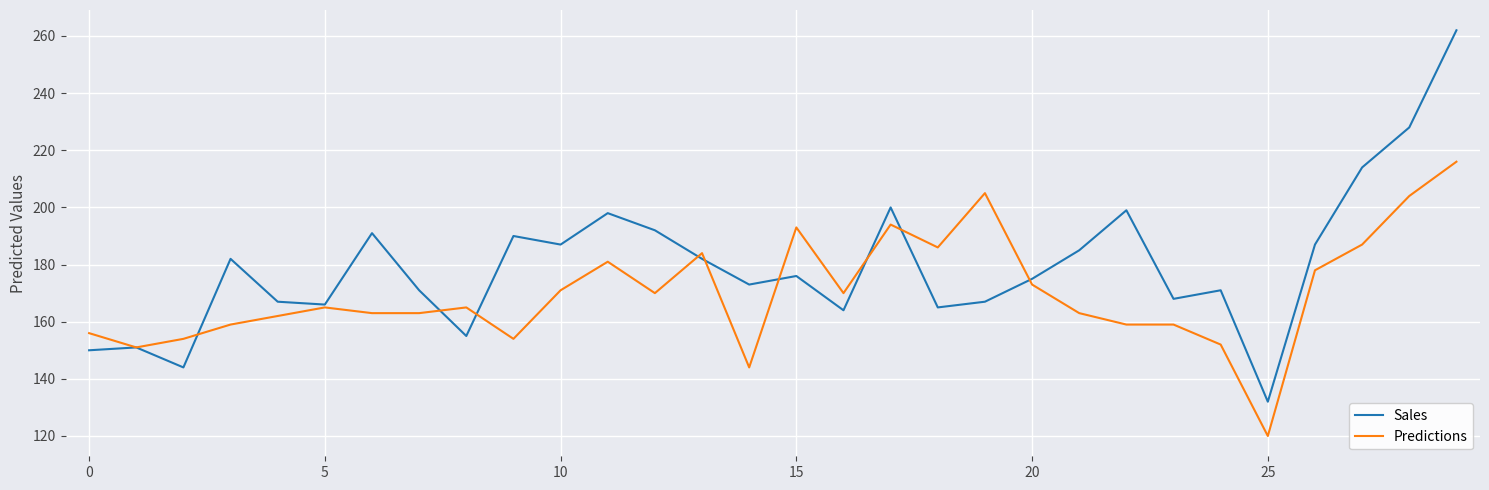

What is the minimum value shown in the chart?

120